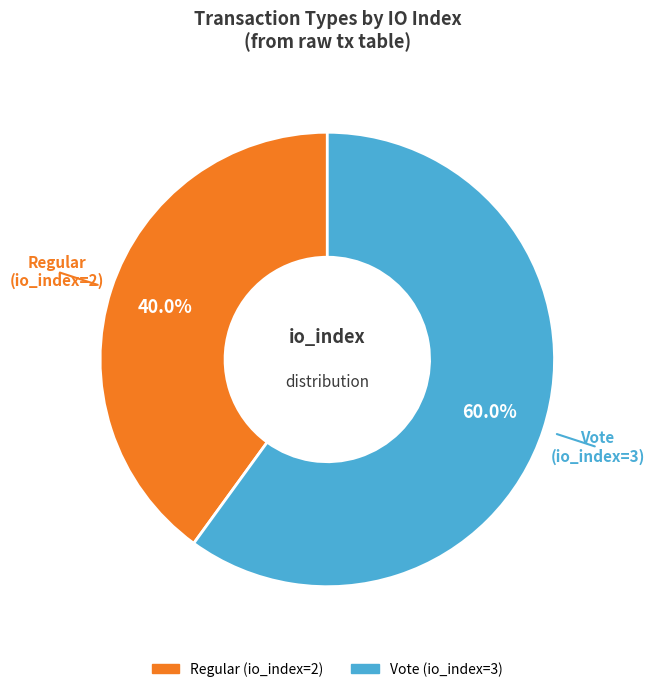

Between Vote (io_index=3) and Regular (io_index=2), which is larger?

Vote (io_index=3)